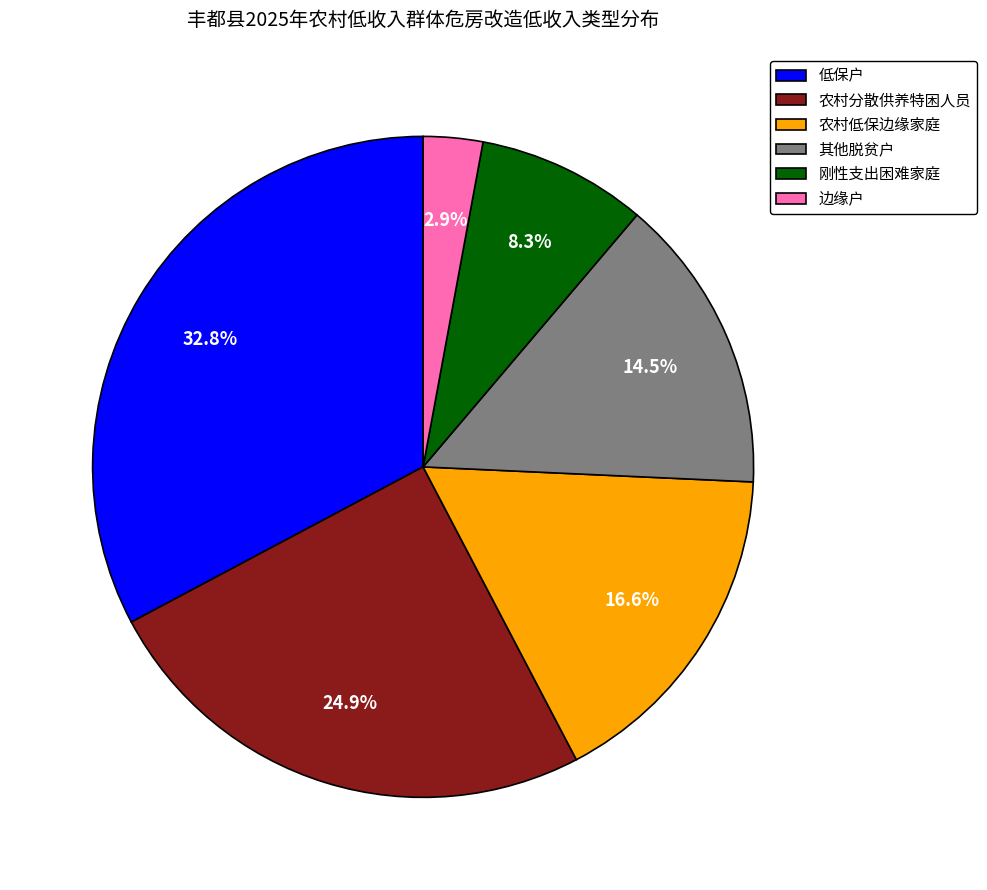

What portion of the pie excludes 农村低保边缘家庭?

83.4%